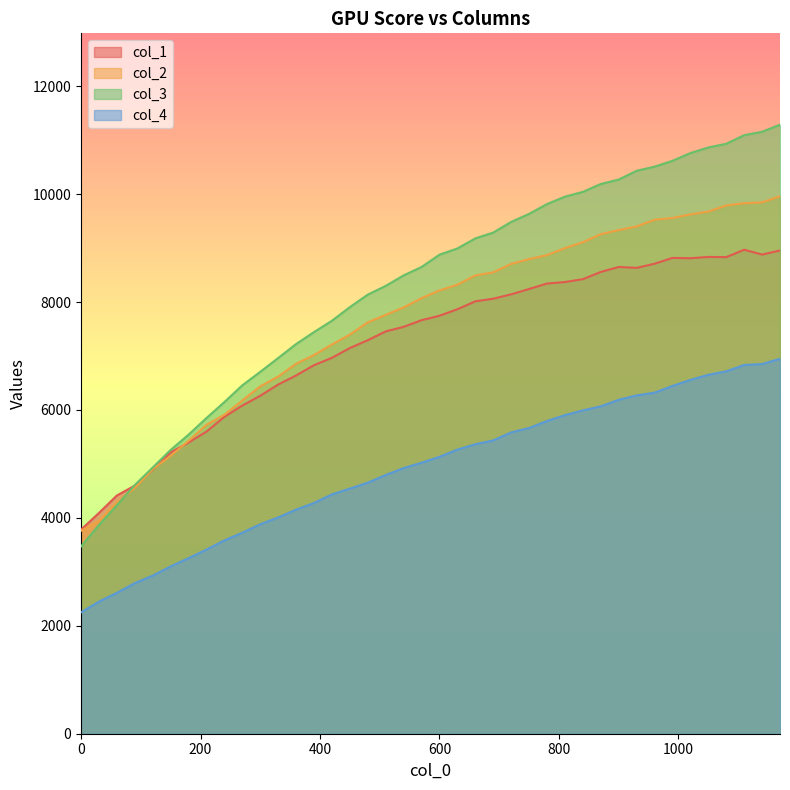

What is the maximum value for col_1?

8970